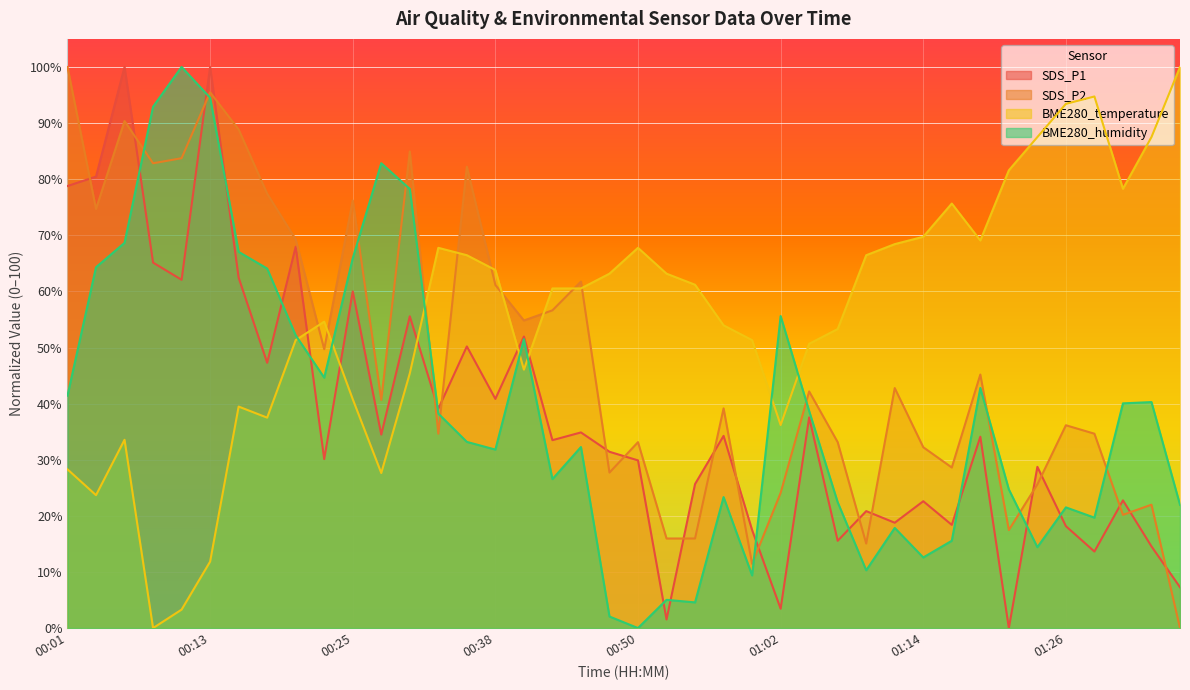

Which series has the largest total across all categories?

BME280_temperature